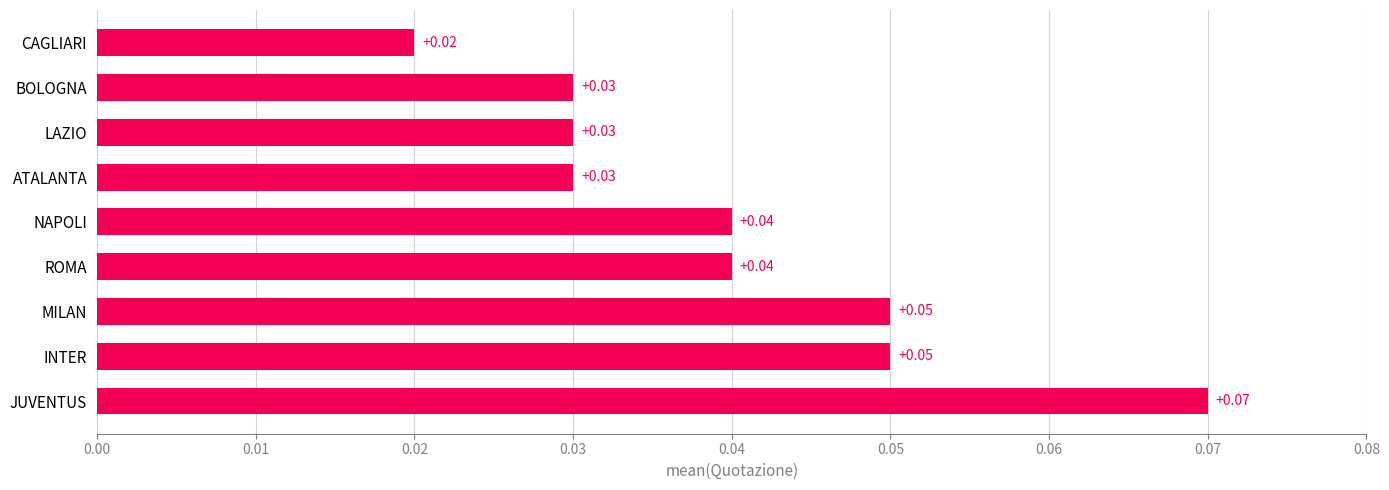

At which category does the chart reach its minimum across all series?

CAGLIARI